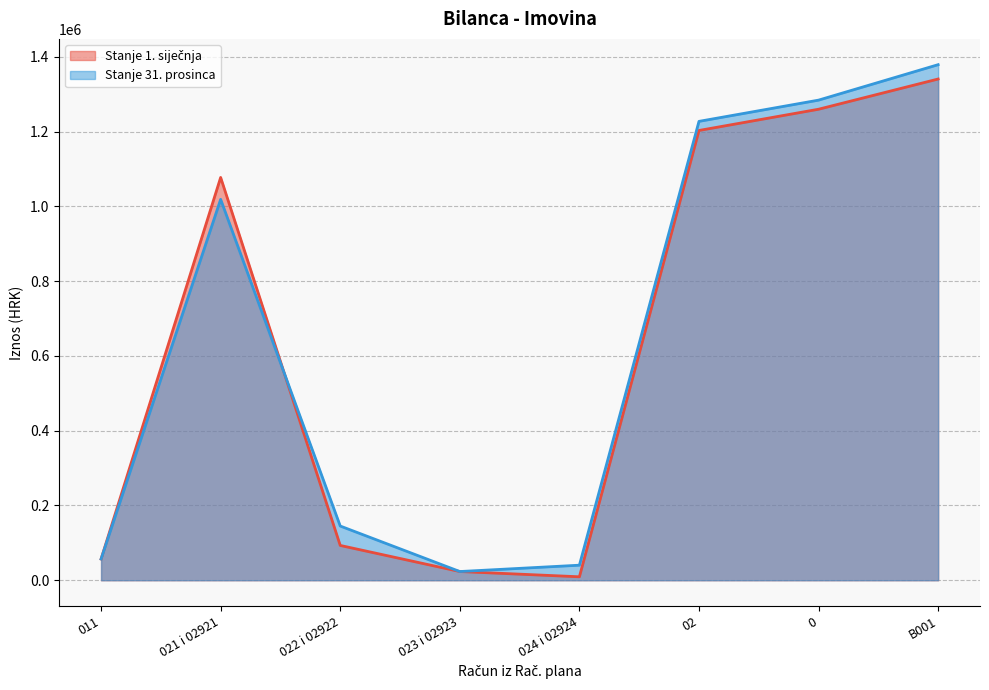

Which category has the lowest value in the Stanje 31. prosinca series?

023 i 02923